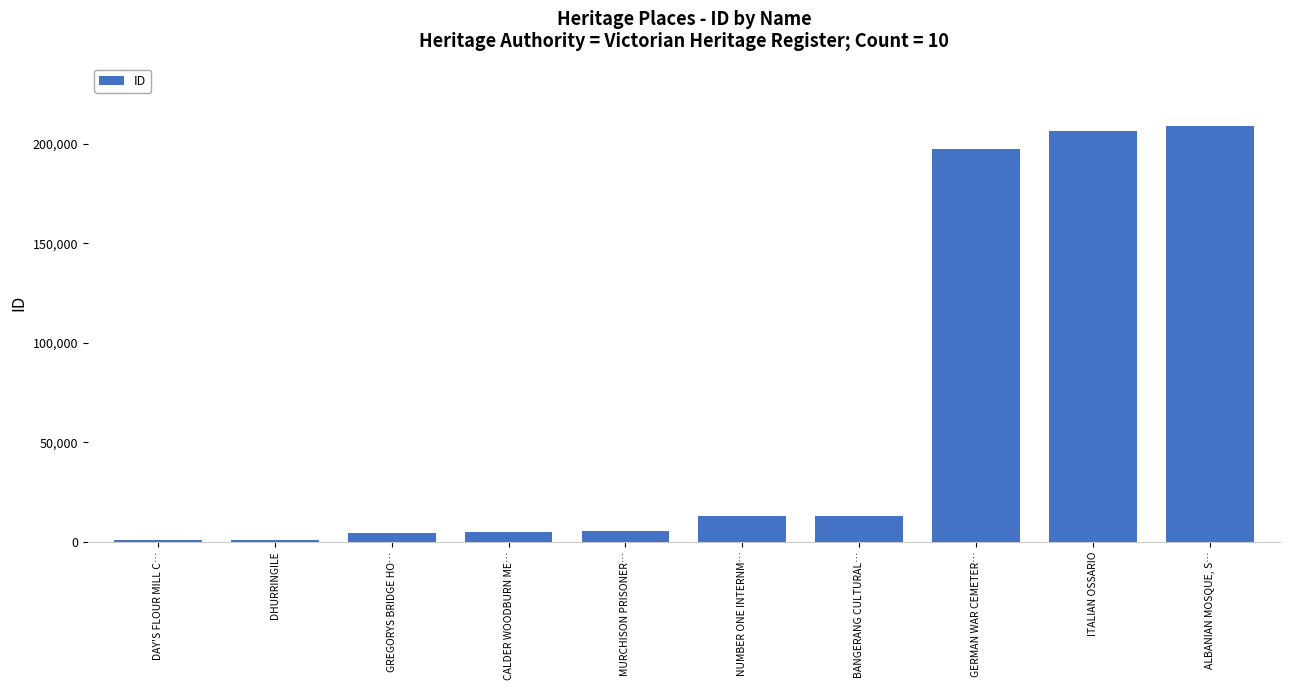

What is the change in value from DAY'S FLOUR MILL C… to BANGERANG CULTURAL…?

+12242